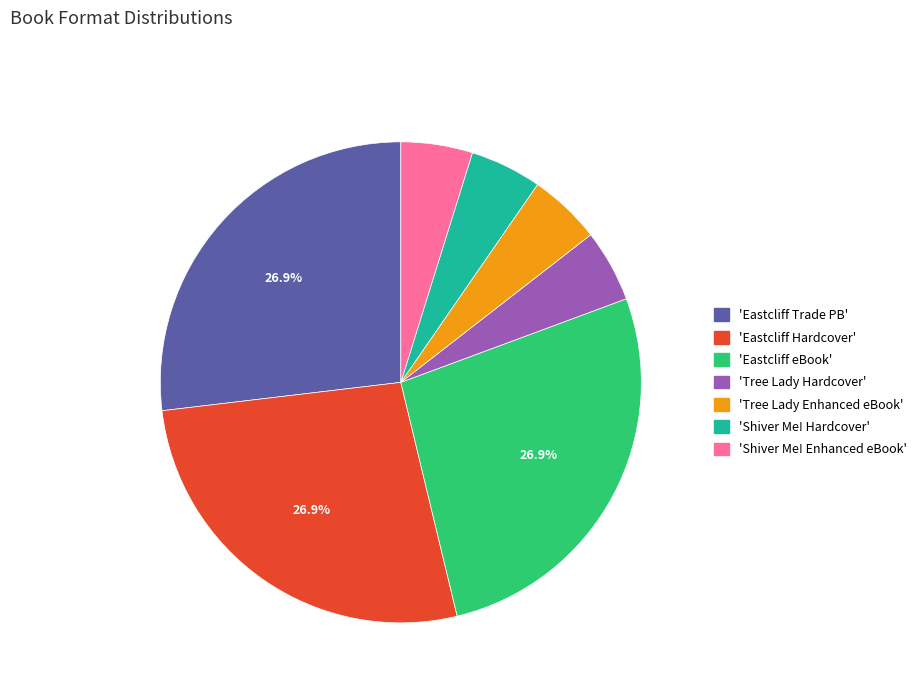

Is there a majority slice in this chart?

No